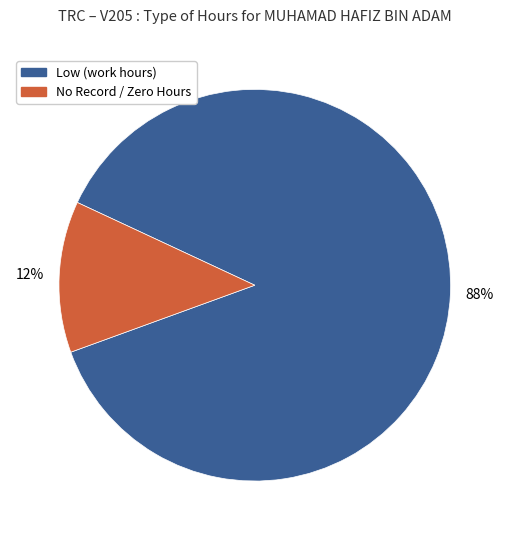

To the nearest percent, what is the average slice percentage?

50%